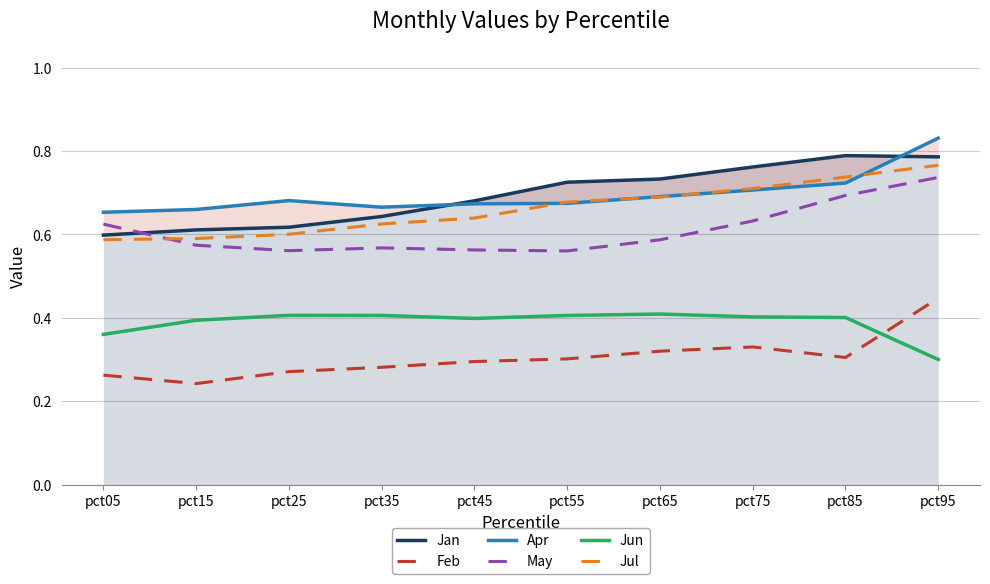

In May, how many points are higher than both neighbors (excluding endpoints)?

1